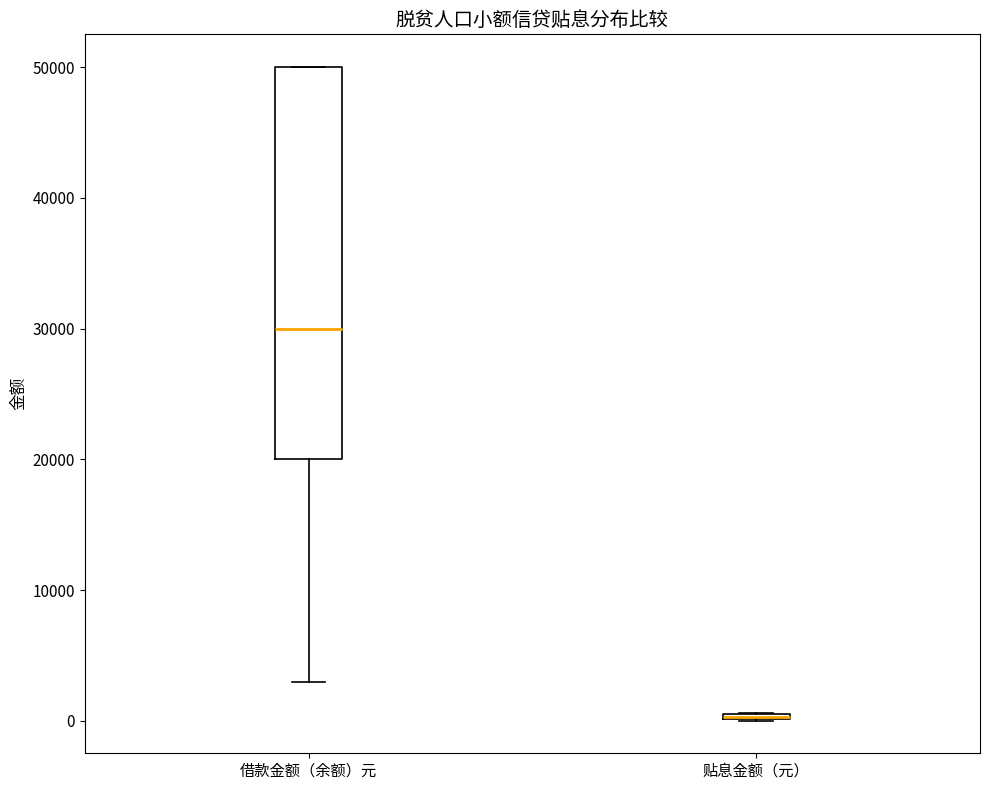

Which box is the tallest, from its lower edge to its upper edge?

借款金额（余额）元